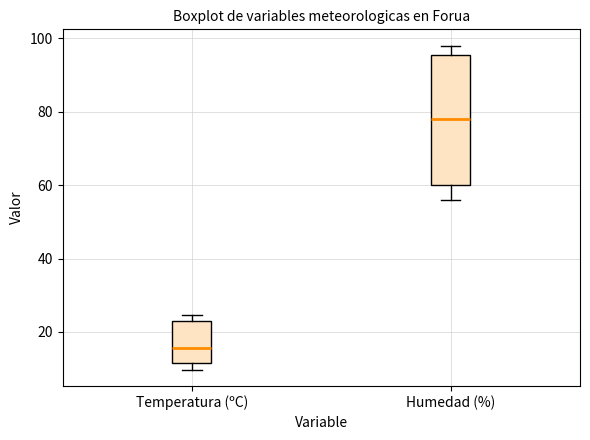

Where does the median line of the box for Temperatura (ºC) sit on the y-axis? The values are not printed on the chart, so give them approximately, as read against the axis.

16